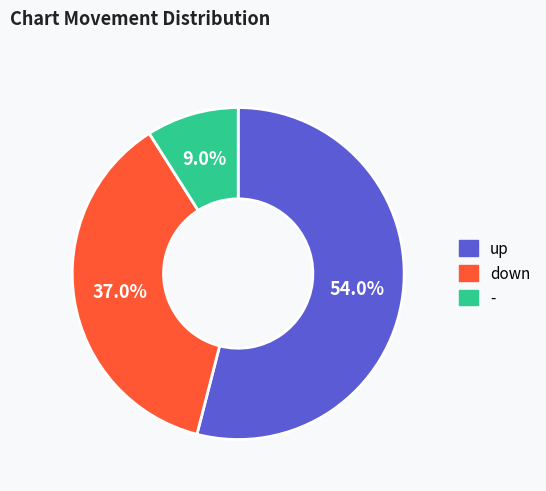

To the nearest percent, what is the difference between the - and down slice percentages?

28%